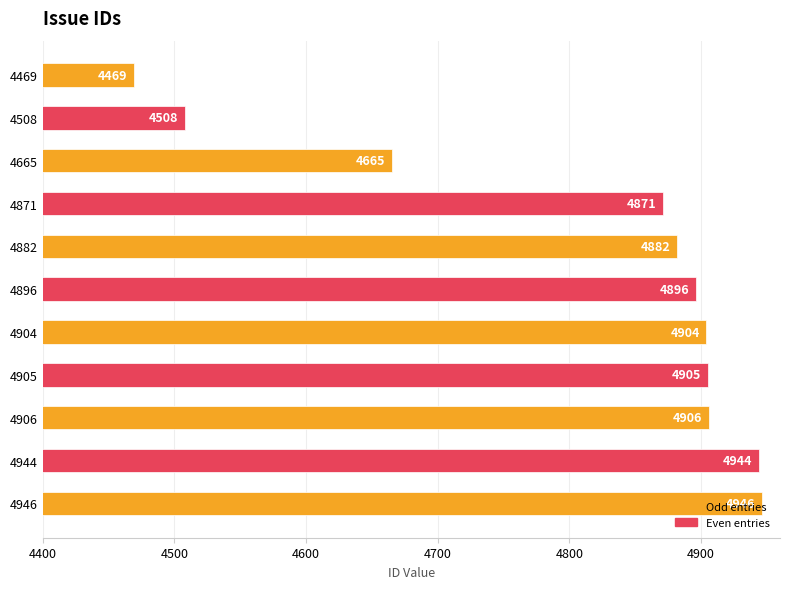

How many categories are shown in the chart?

11